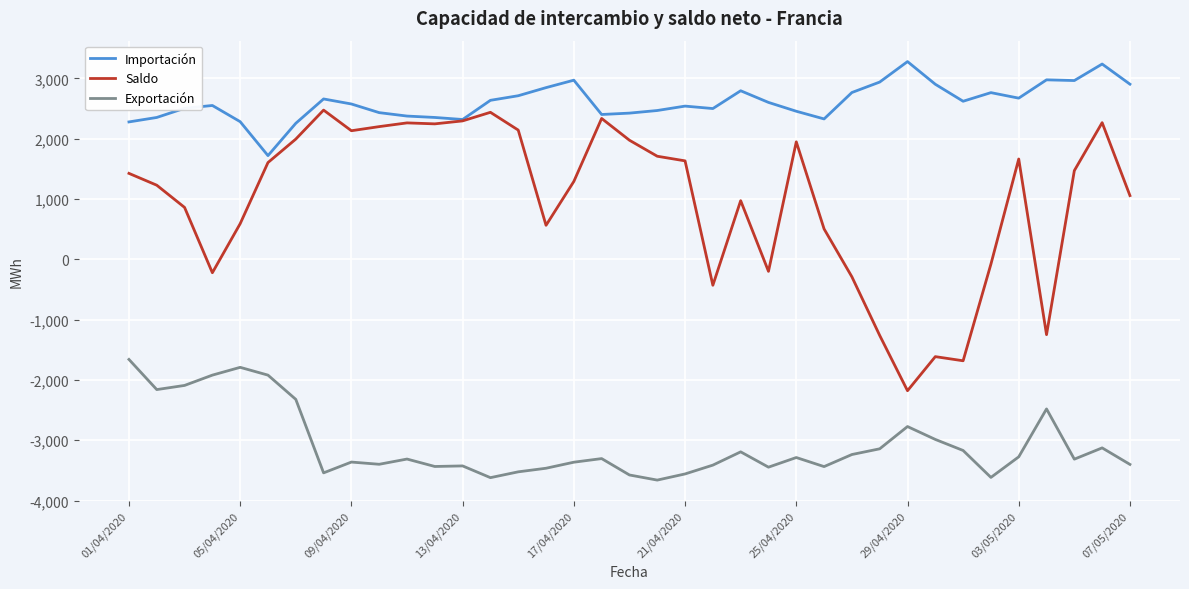

What is the minimum value shown in the chart?

-3661.2